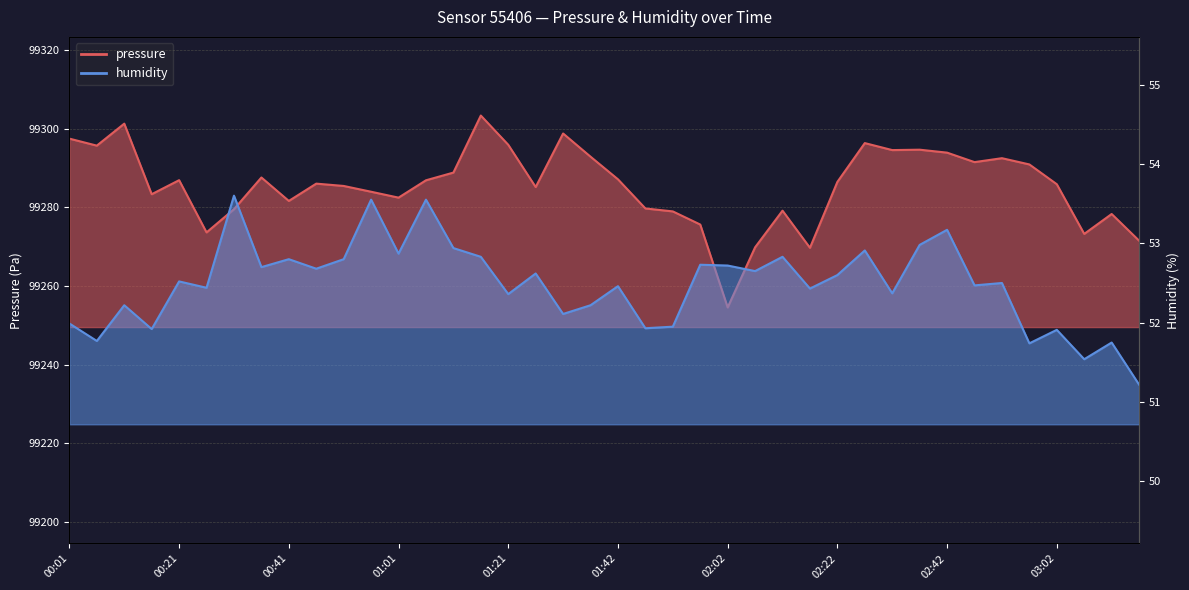

Which series has the largest range (max minus min)?

pressure